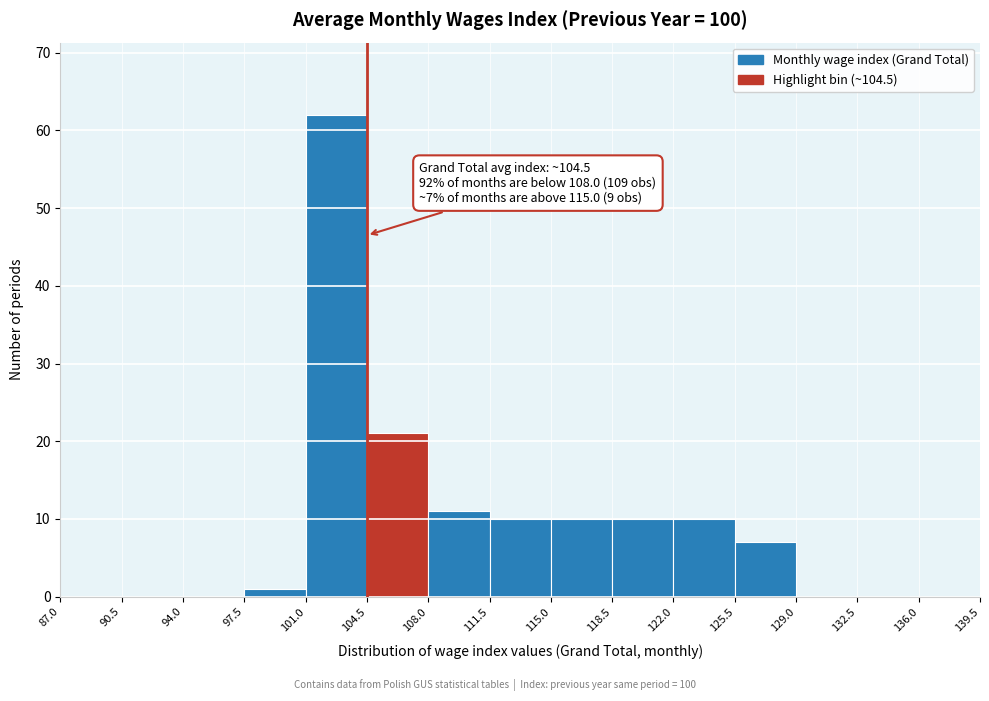

Over which range of the x-axis is the bar tallest?

101.0 to 104.5